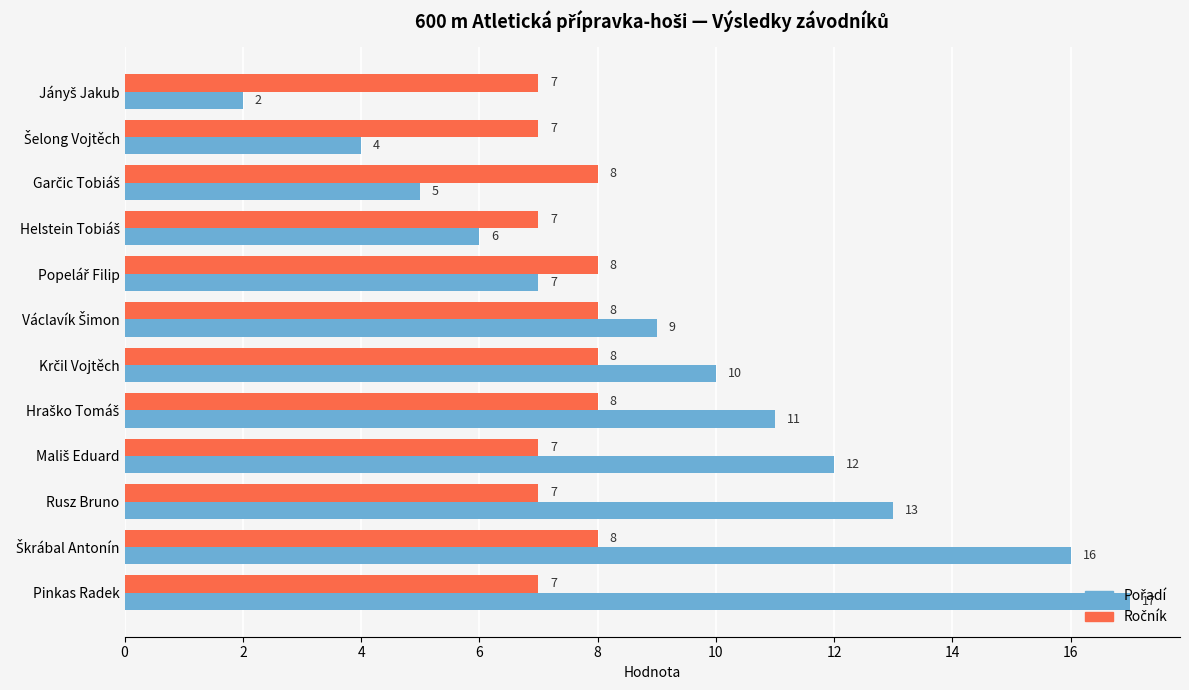

At how many categories does at least one series exceed 4?

12